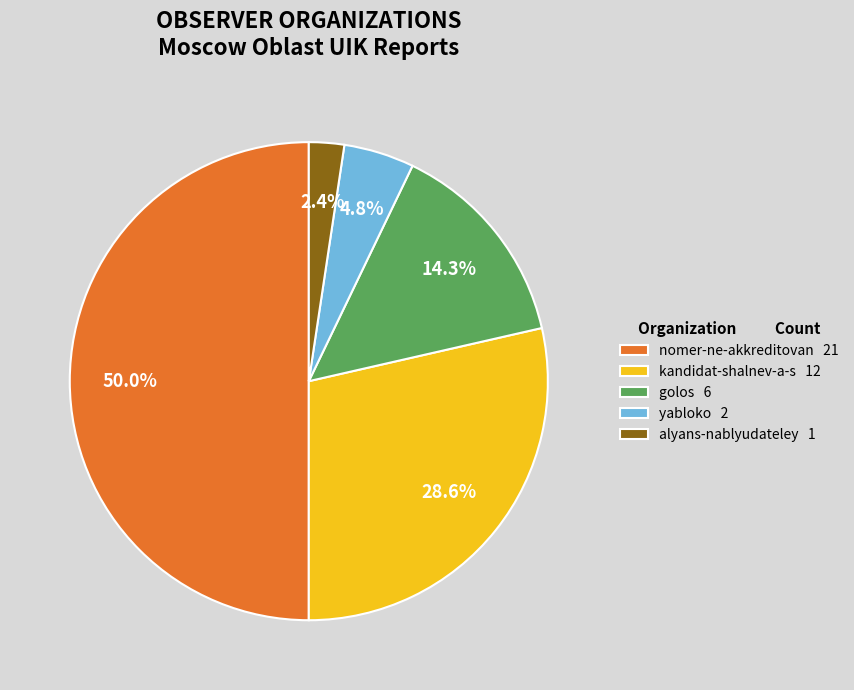

Is kandidat-shalnev-a-s 12 the majority of the pie?

No